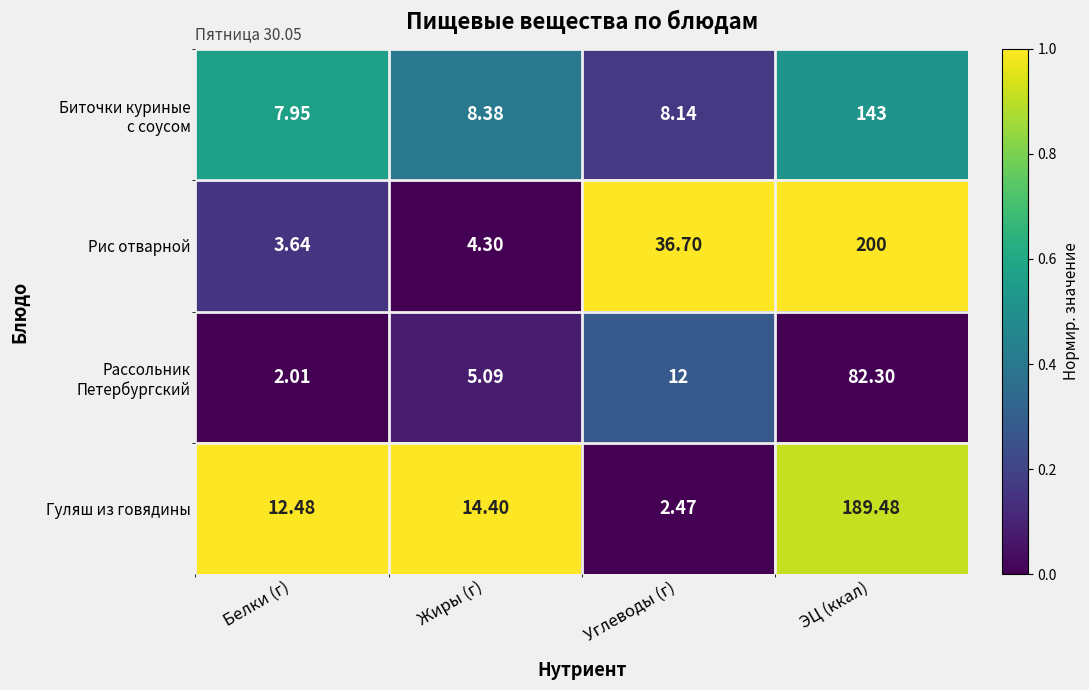

What is the spread (max minus min) of values at Углеводы (г)?

34.2